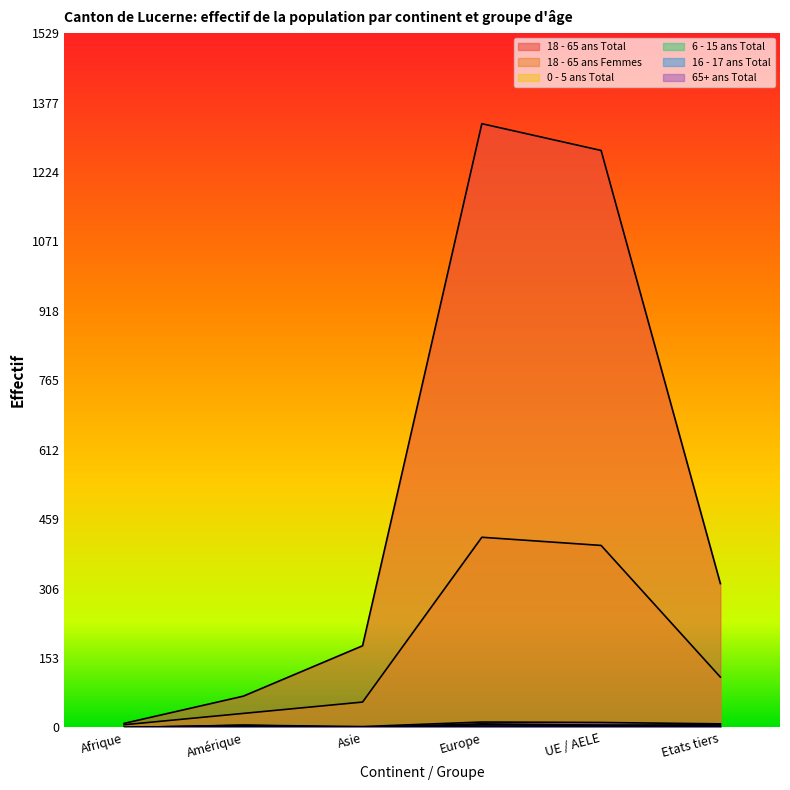

How many values in 0 - 5 ans Total are above zero?

3